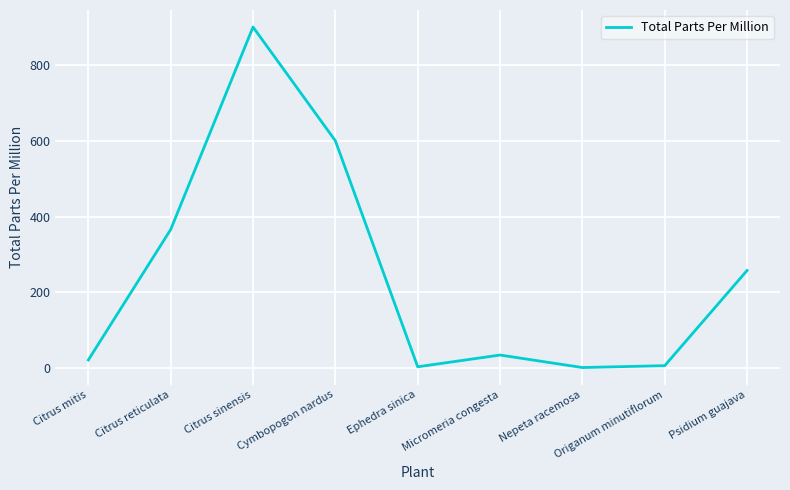

What is the change in value from Citrus mitis to Origanum minutiflorum?

-15